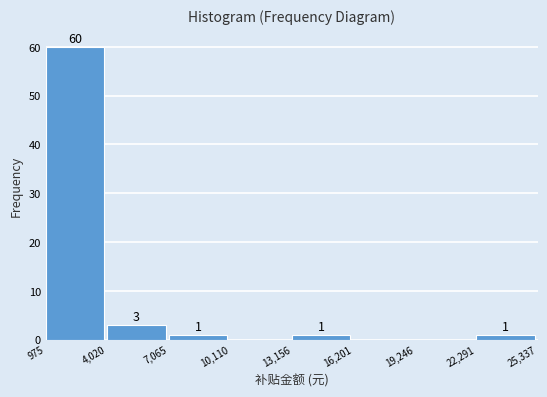

Over which range of the x-axis is the bar tallest?

975 to 4,020